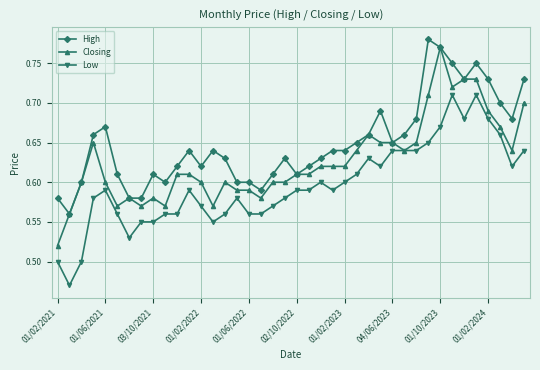

How many Low values are between 0 and 1?

40